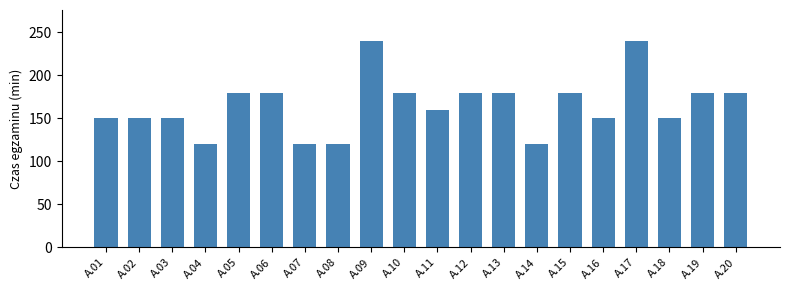

Reading left to right, transcribe all the data shown in this chart.

150	150	150	120	180	180	120	120	240	180	160	180	180	120	180	150	240	150	180	180